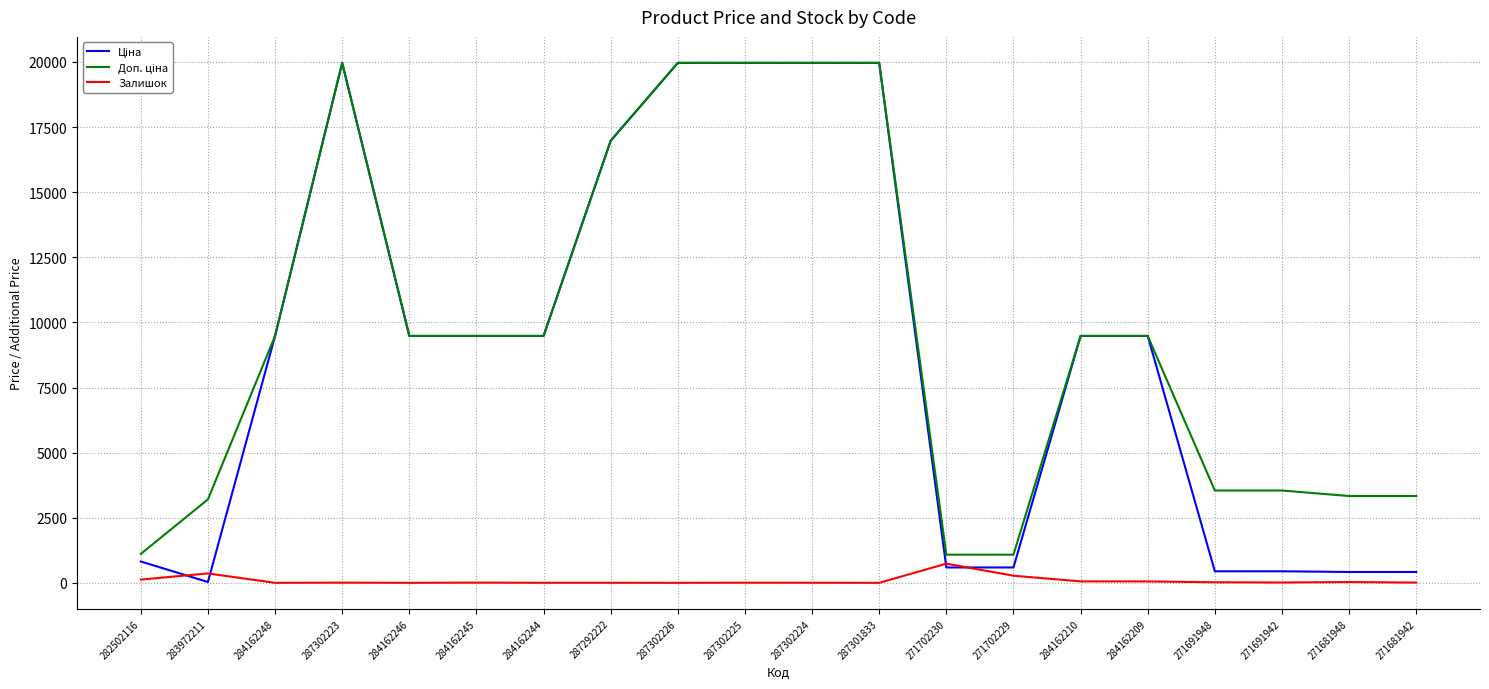

The Залишок series shows 125.0 at 282502116. True or false?

True